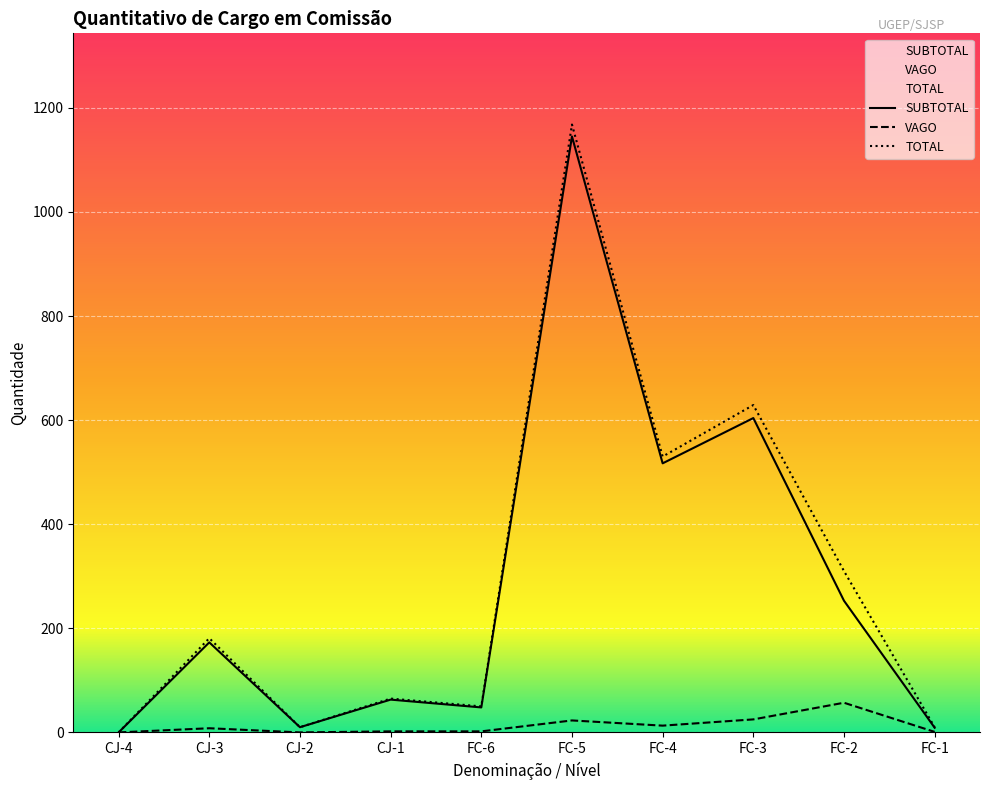

How many positive values does the TOTAL series have?

9